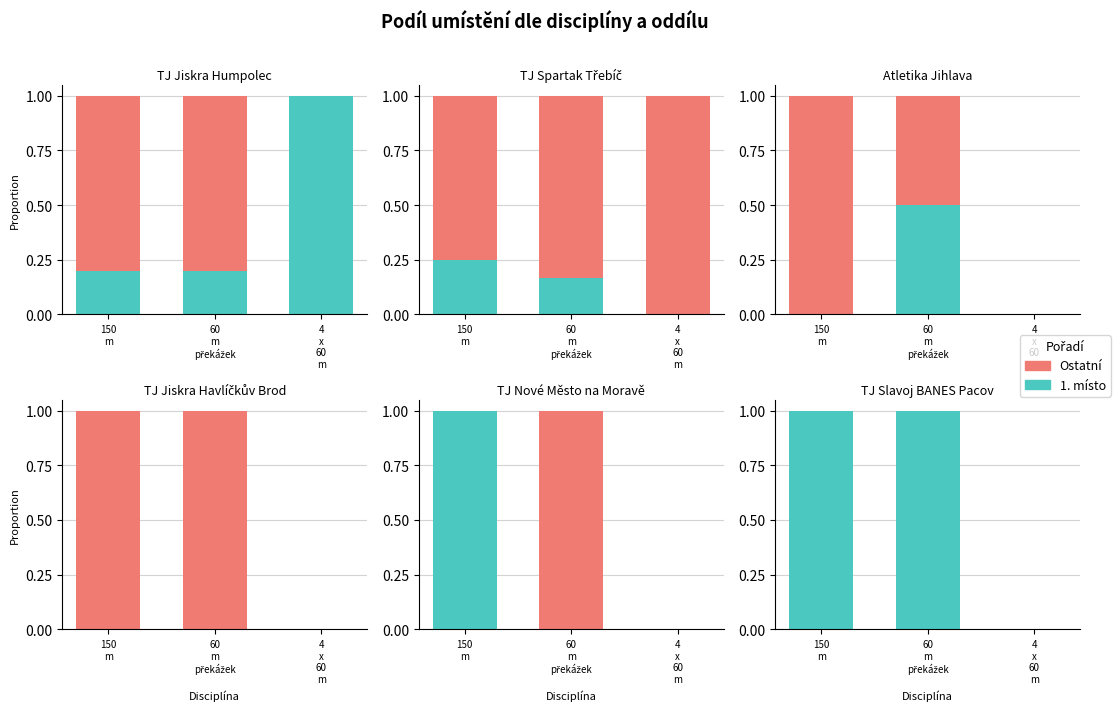

What is the label of the 1st bar from the right?

4
x
60
m